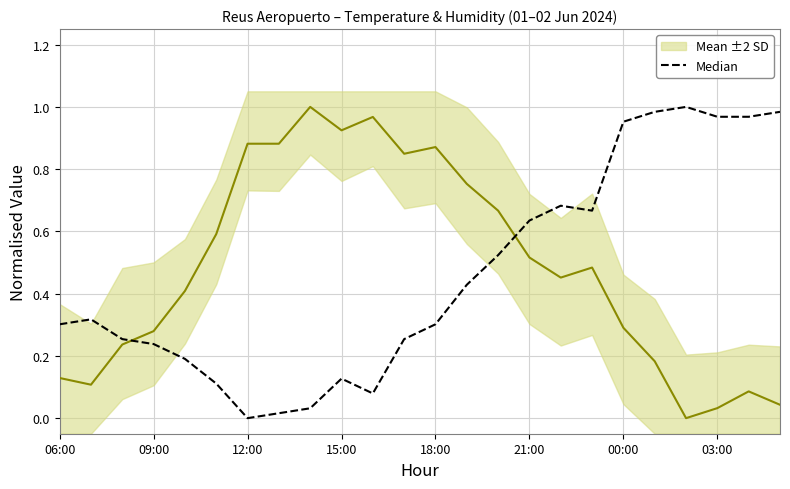

True or false: Mean ±2 SD and Median intersect in this chart.

True